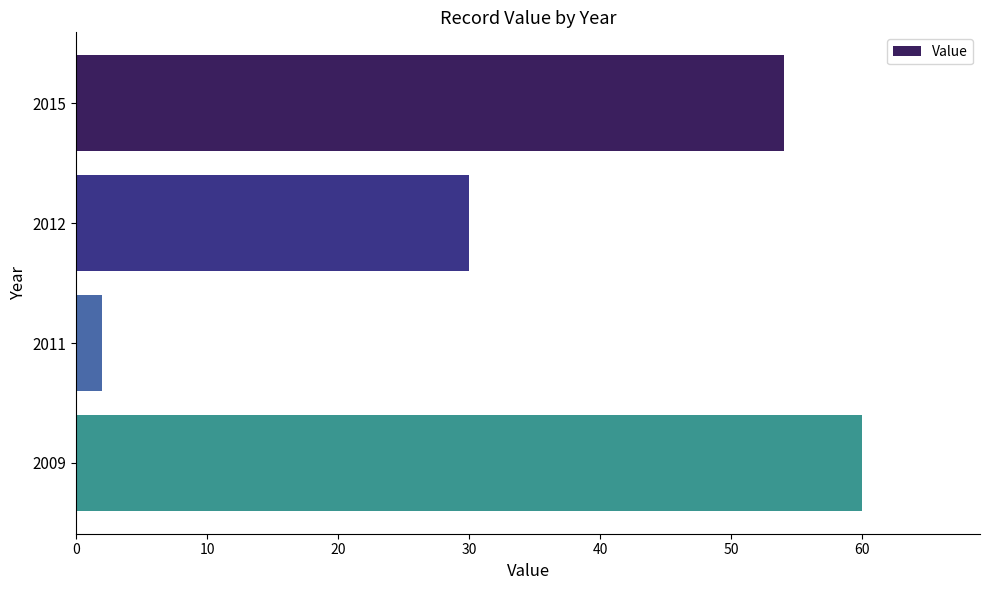

At which label is the value closest to 31?

2012